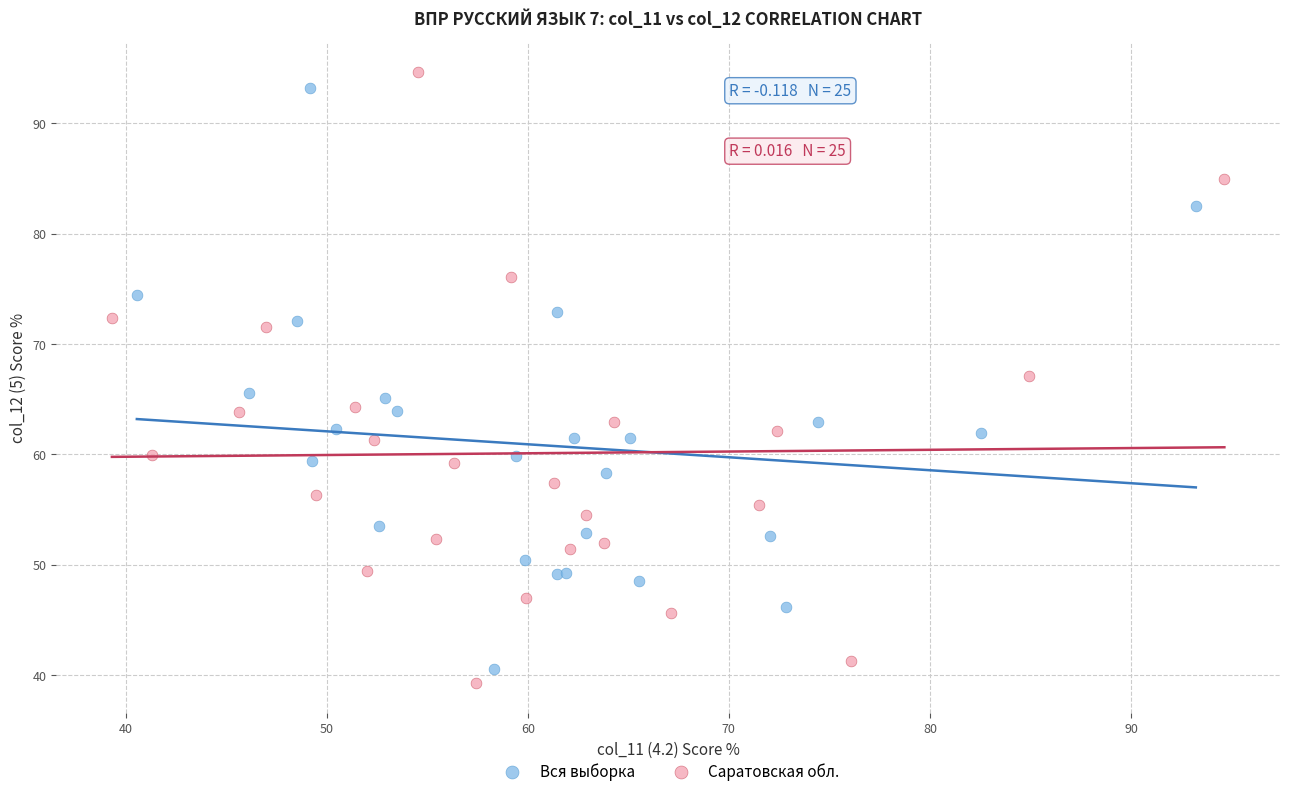

Which series has the widest spread of Y values?

Саратовская обл.